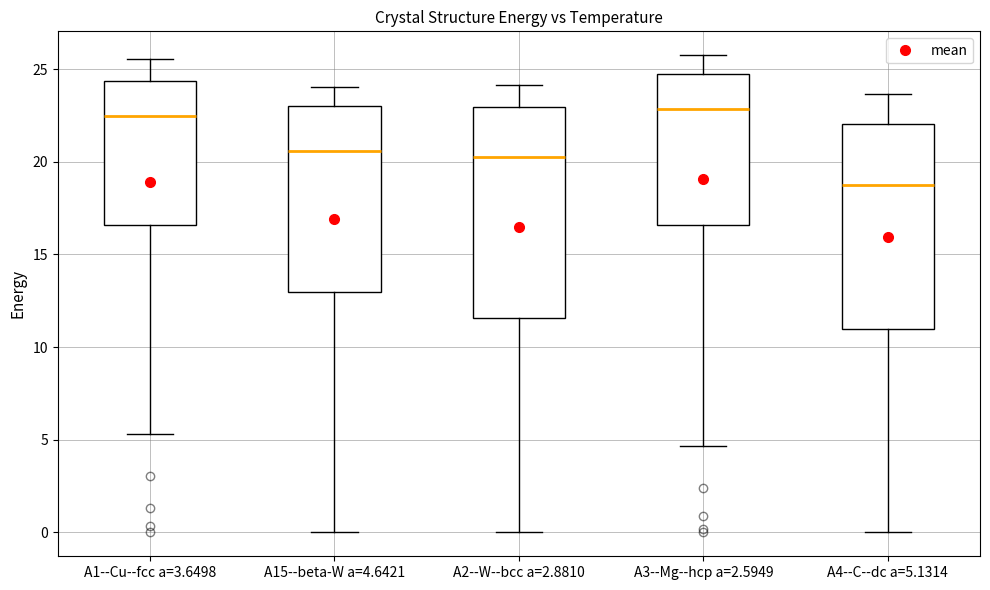

Where is the lower edge of the box for A1--Cu--fcc a=3.6498 on the y-axis? The values are not printed on the chart, so give them approximately, as read against the axis.

16.5